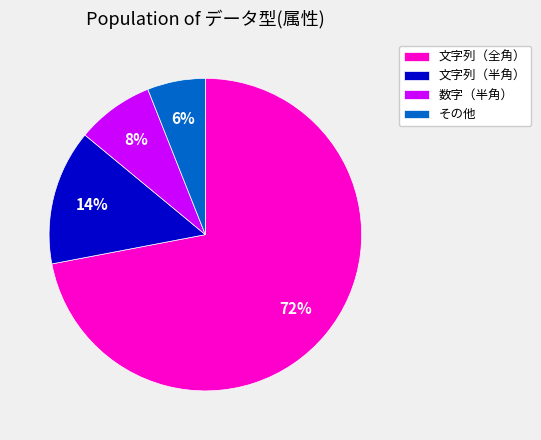

How many slices are in this pie chart?

4